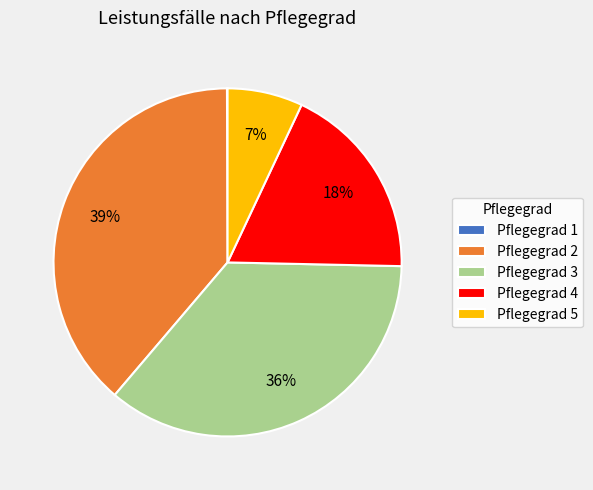

To the nearest percent, what is the combined percentage of Pflegegrad 3 and Pflegegrad 4?

54%